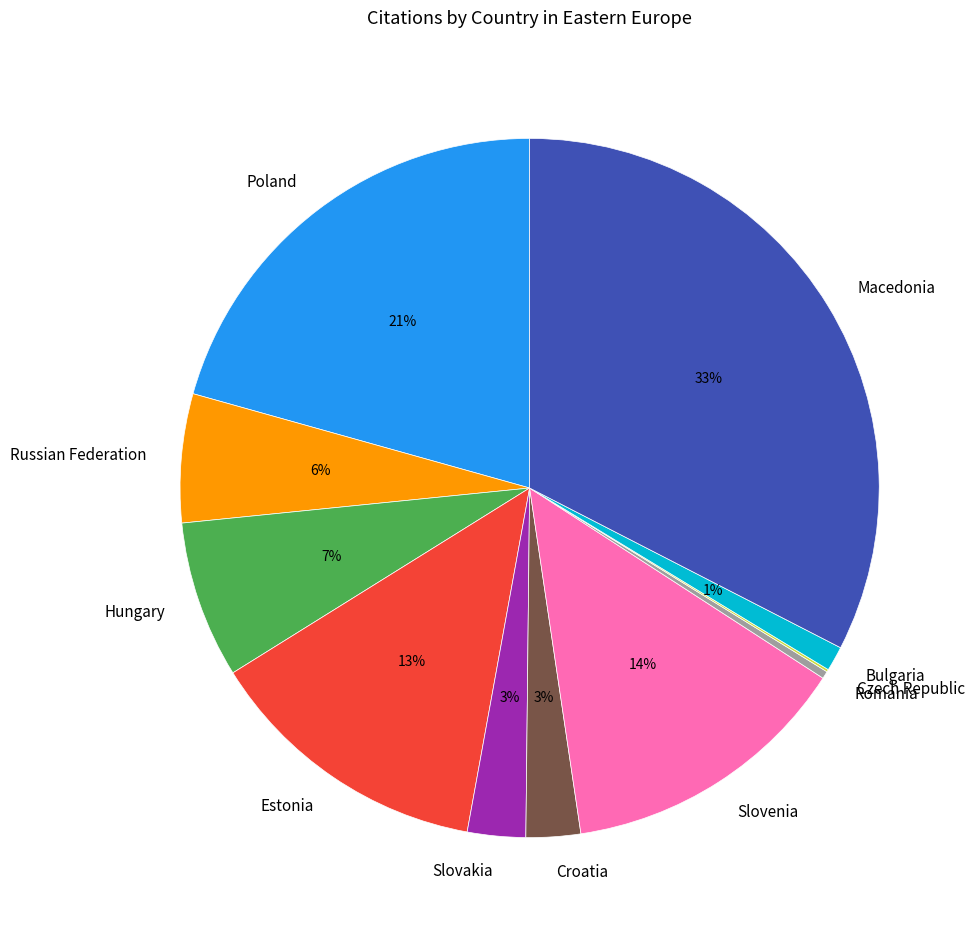

To the nearest percent, what is the average slice percentage?

9%